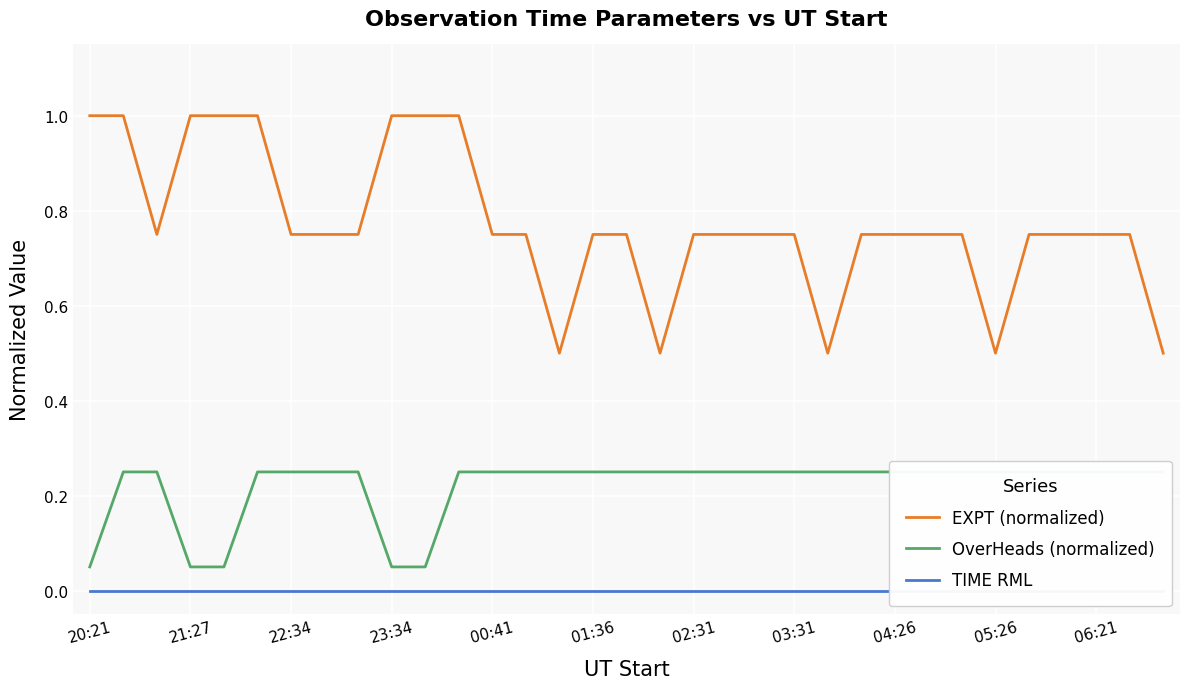

True or false: EXPT (normalized) has a value of 0.4 at 23:34.

False